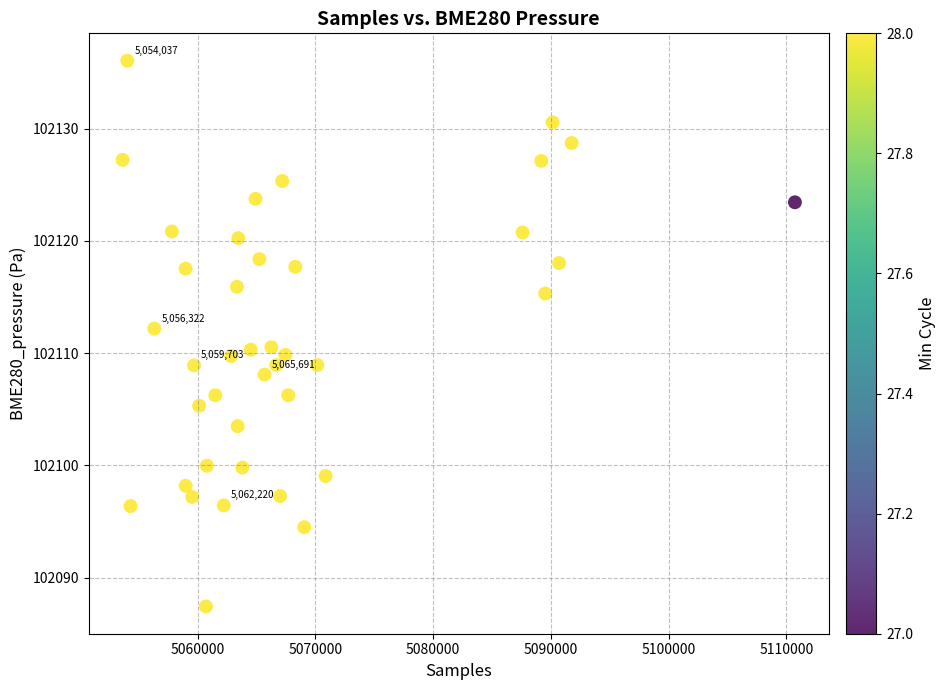

What is the range of X values (max minus min)?

57087.0